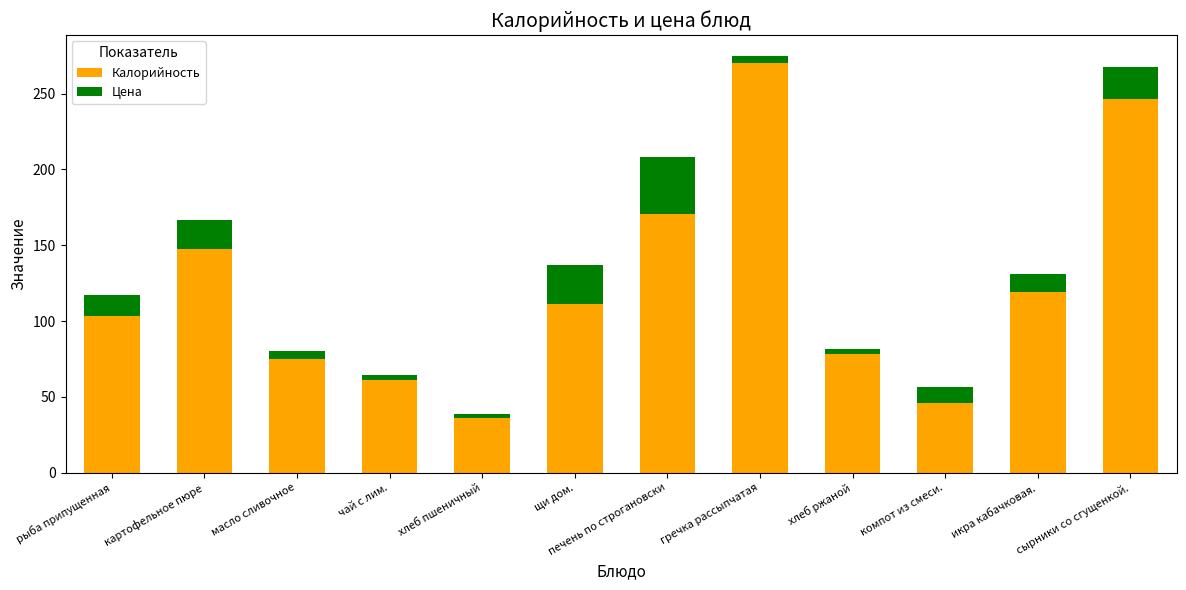

What is the average value of the Калорийность series?

122.0